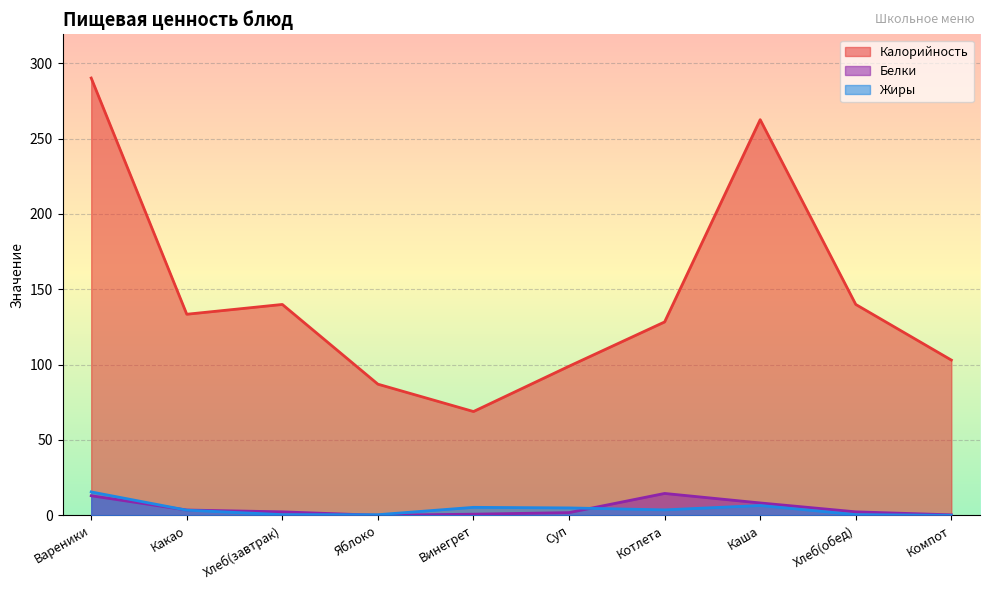

Reading left to right, what are all the values shown in this chart?

Калорийность: 290.1	133.4	139.9	87.0	68.8	98.9	128.3	262.5	139.9	103.0
Белки: 13.0	3.5	2.3	0.0	0.8	1.8	14.5	8.2	2.3	0.3
Жиры: 15.5	3.4	0.5	0.4	5.3	4.9	3.6	6.5	0.5	0.0